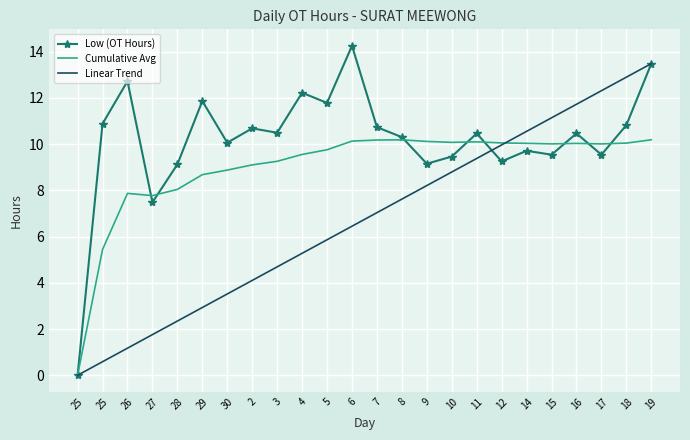

The Cumulative Avg series shows 2.0 at 25. True or false?

False